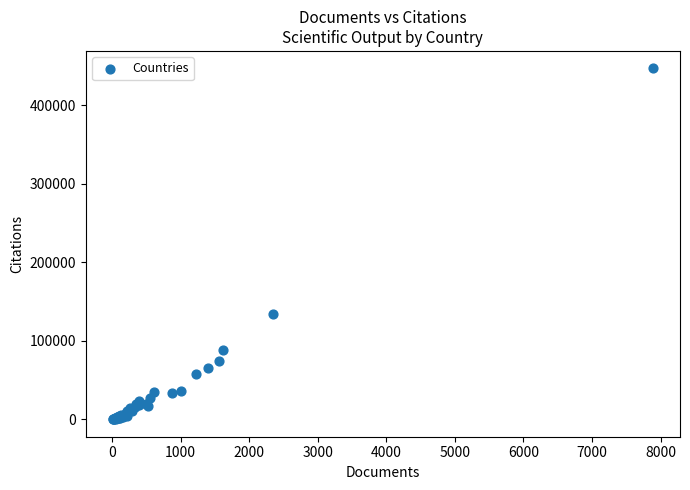

What Y value in the scatter plot is closest to 223471?

134156